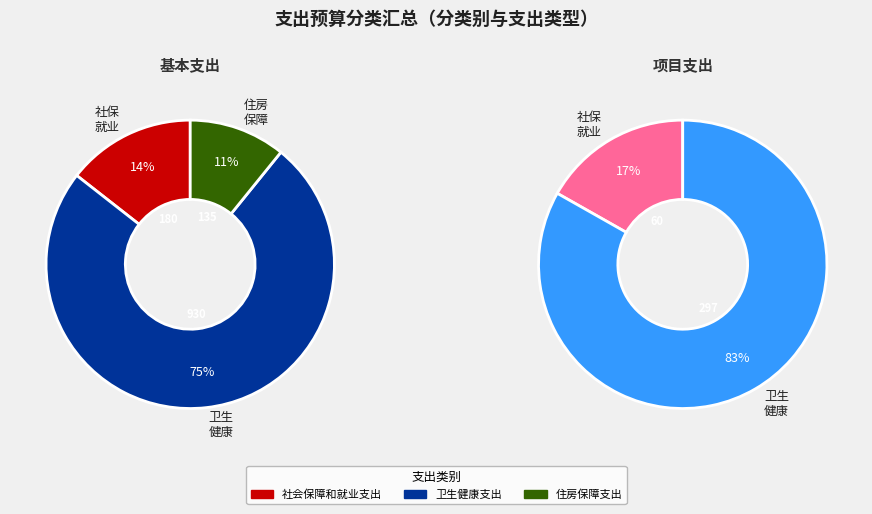

Which series has the widest spread of values?

基本支出